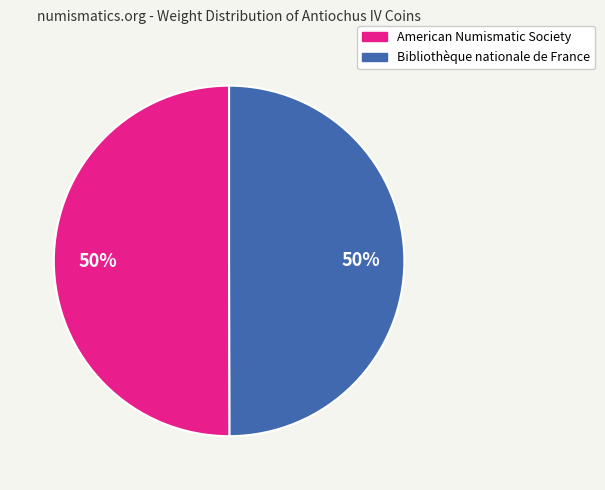

To the nearest percent, what is the average slice percentage?

50%